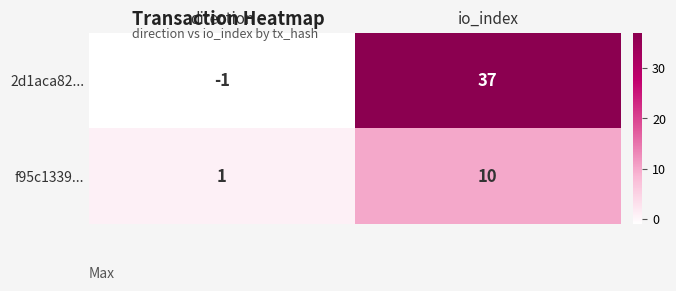

At which label does 2d1aca82... reach its peak?

io_index